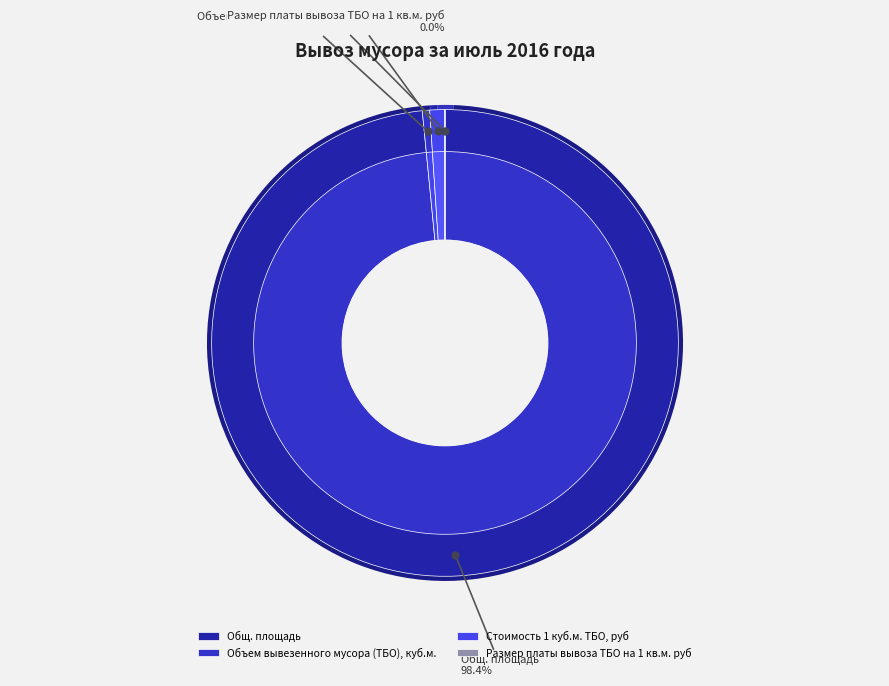

To the nearest percent, what is the difference between the largest and smallest slice percentages?

98%